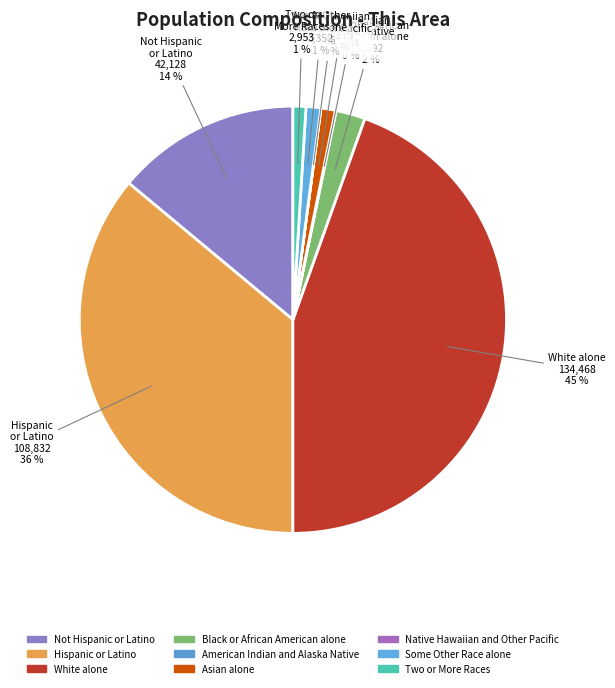

Which slice is the largest?

White alone